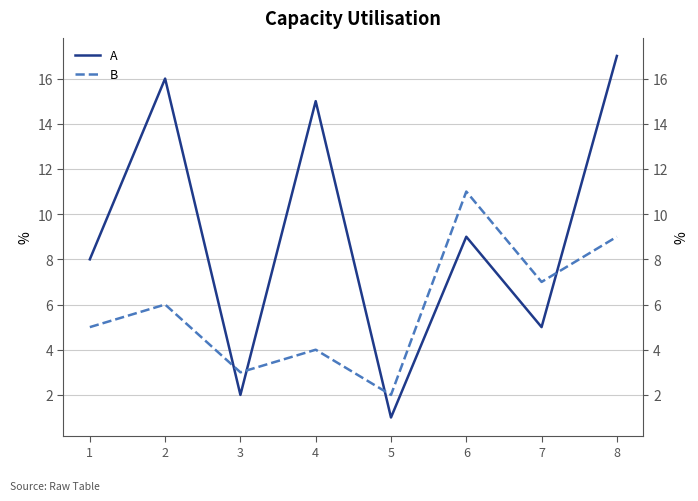

The value of B at 8 is 9. True or false?

True